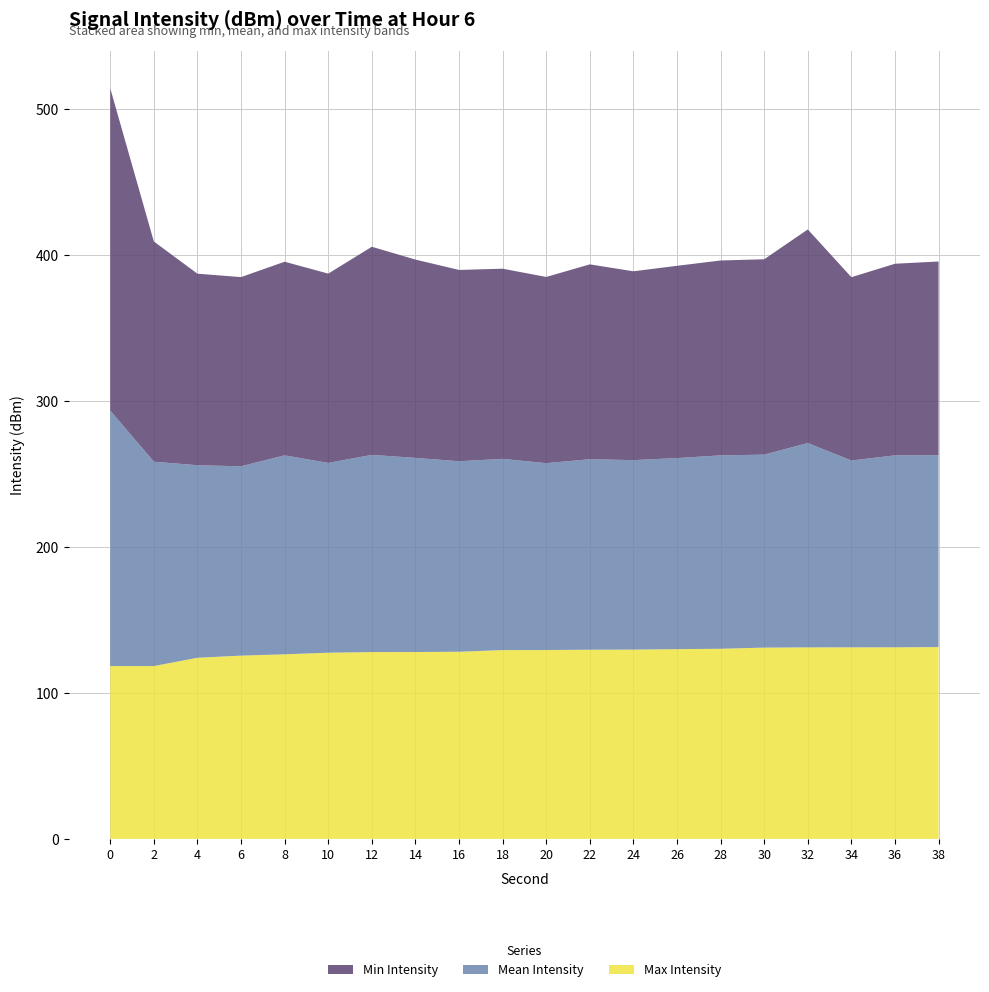

Reading left to right, list all the values displayed in this chart.

Min Intensity: -220.8	-150.9	-131.2	-129.6	-132.7	-129.7	-142.6	-135.9	-131.1	-130.3	-127.6	-133.5	-129.4	-131.7	-133.5	-133.9	-146.3	-125.6	-131.3	-132.7
Mean Intensity: -175.0	-140.0	-131.9	-129.7	-136.3	-130.0	-135.1	-133.0	-130.5	-131.0	-128.0	-130.5	-129.8	-130.9	-132.5	-132.2	-140.0	-128.0	-131.5	-131.5
Max Intensity: -118.4	-118.4	-124.1	-125.6	-126.5	-127.6	-128.0	-128.0	-128.2	-129.4	-129.4	-129.6	-129.7	-130.0	-130.3	-131.1	-131.2	-131.3	-131.3	-131.4